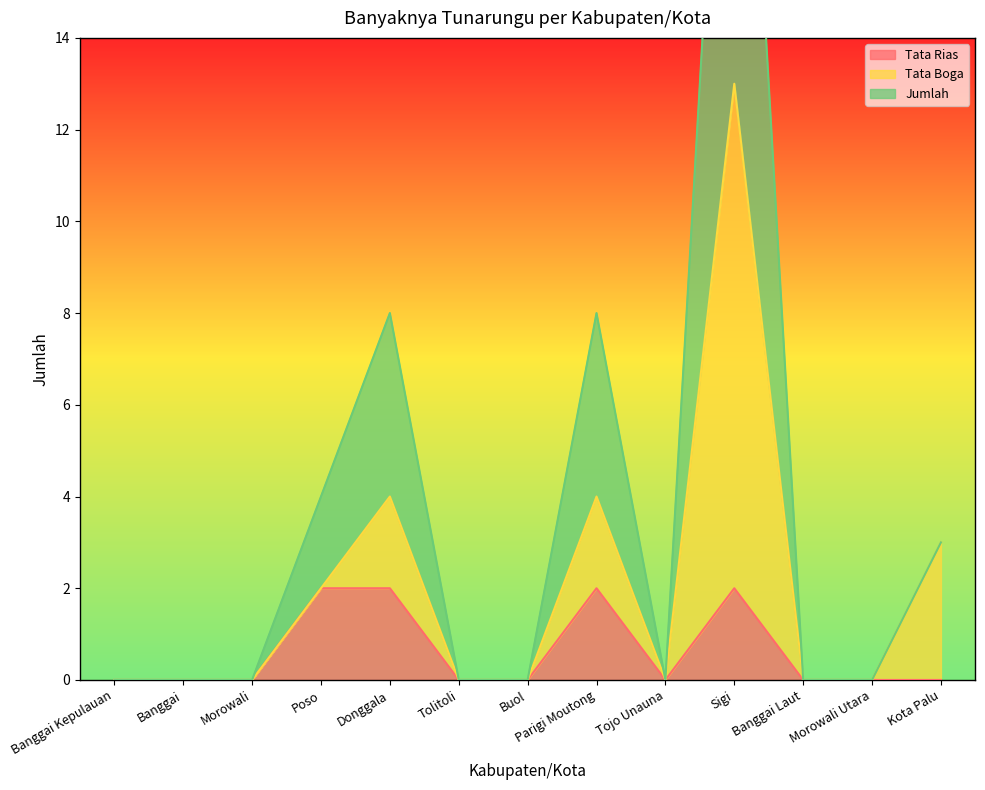

Where is the first local minimum for Jumlah?

Tojo Unauna